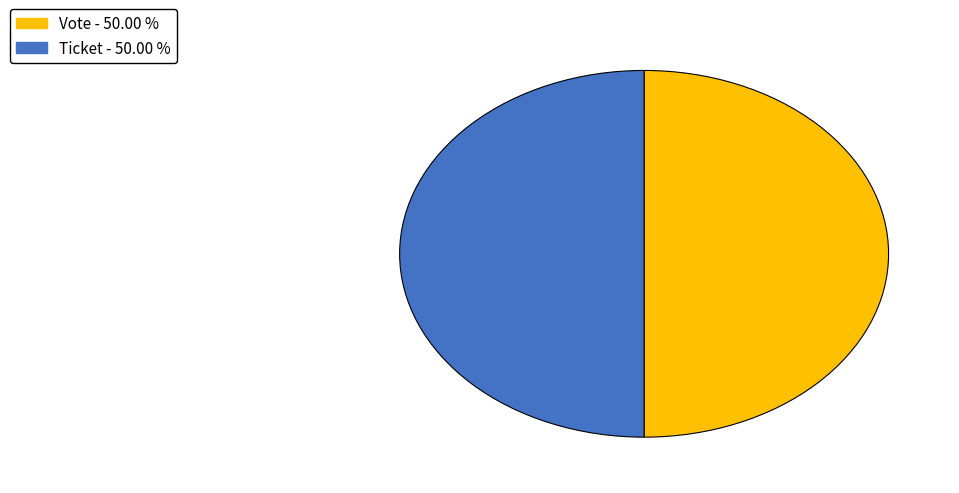

Is the sum of Vote and Ticket greater than half?

Yes